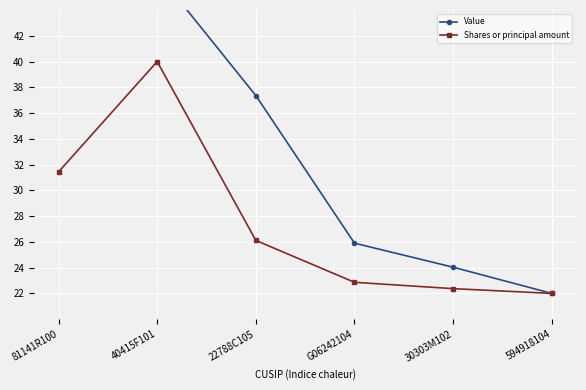

True or false: Shares or principal amount and Value intersect in this chart.

False